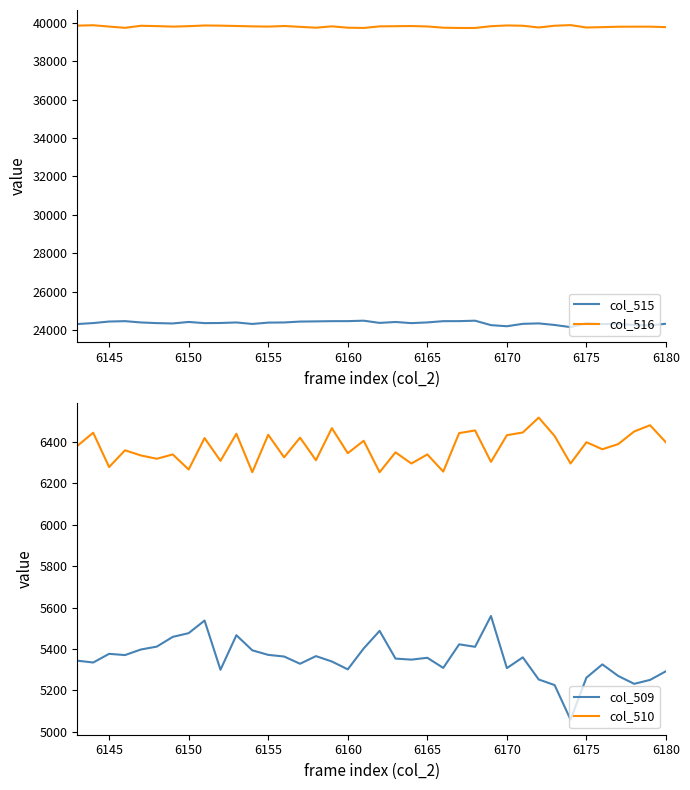

True or false: col_510 has a value of 3037 at 6155.

False